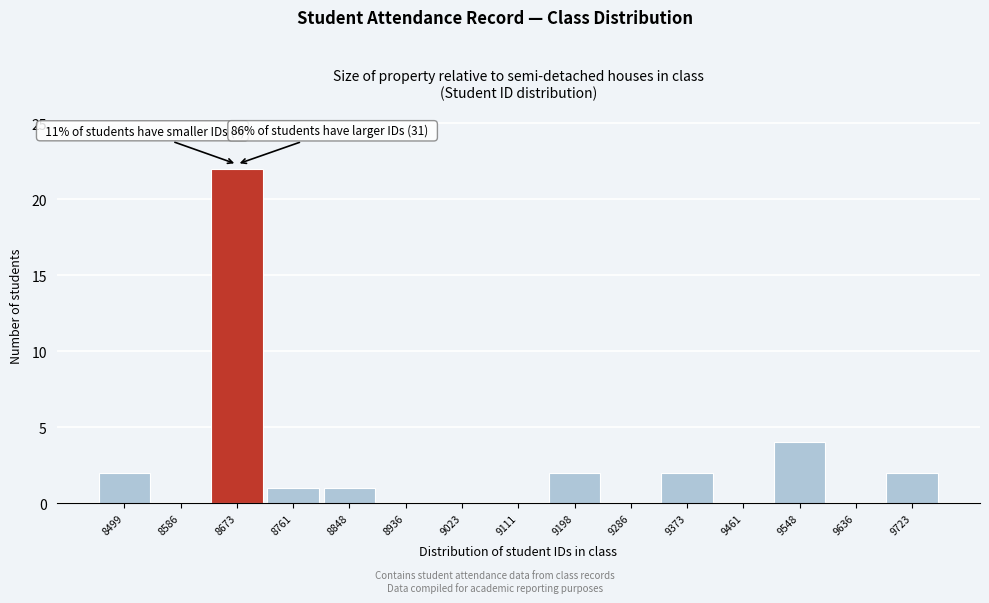

Reading right to left, what are all the values shown in this chart?

9723=2	9636=0	9548=4	9461=0	9373=2	9286=0	9198=2	9111=0	9023=0	8936=0	8848=1	8761=1	8673=22	8586=0	8499=2